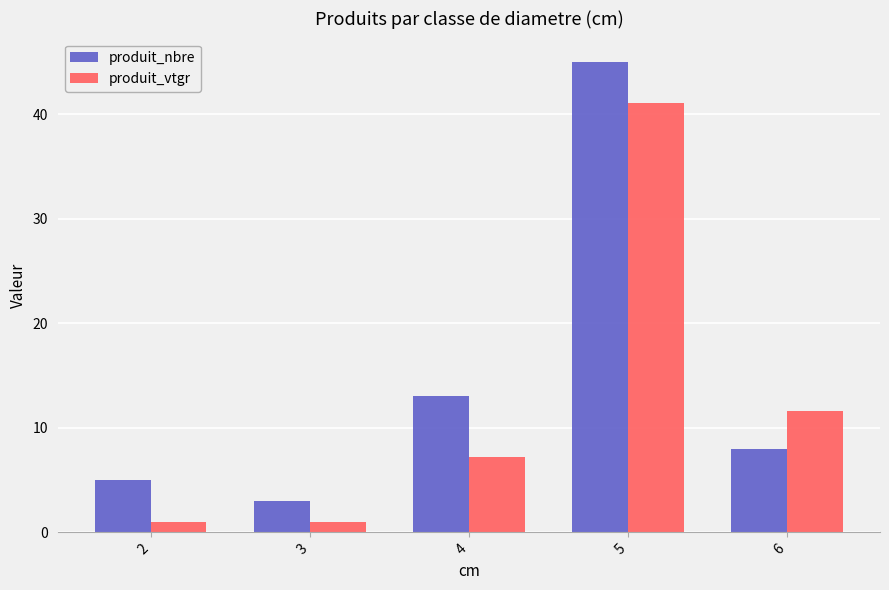

Read the produit_nbre value at 6.

8.0